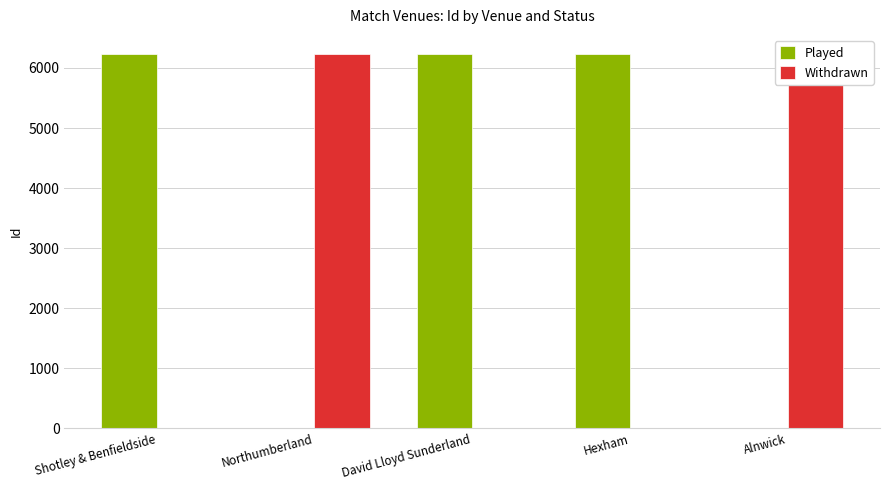

At which label does Played reach its peak?

Hexham